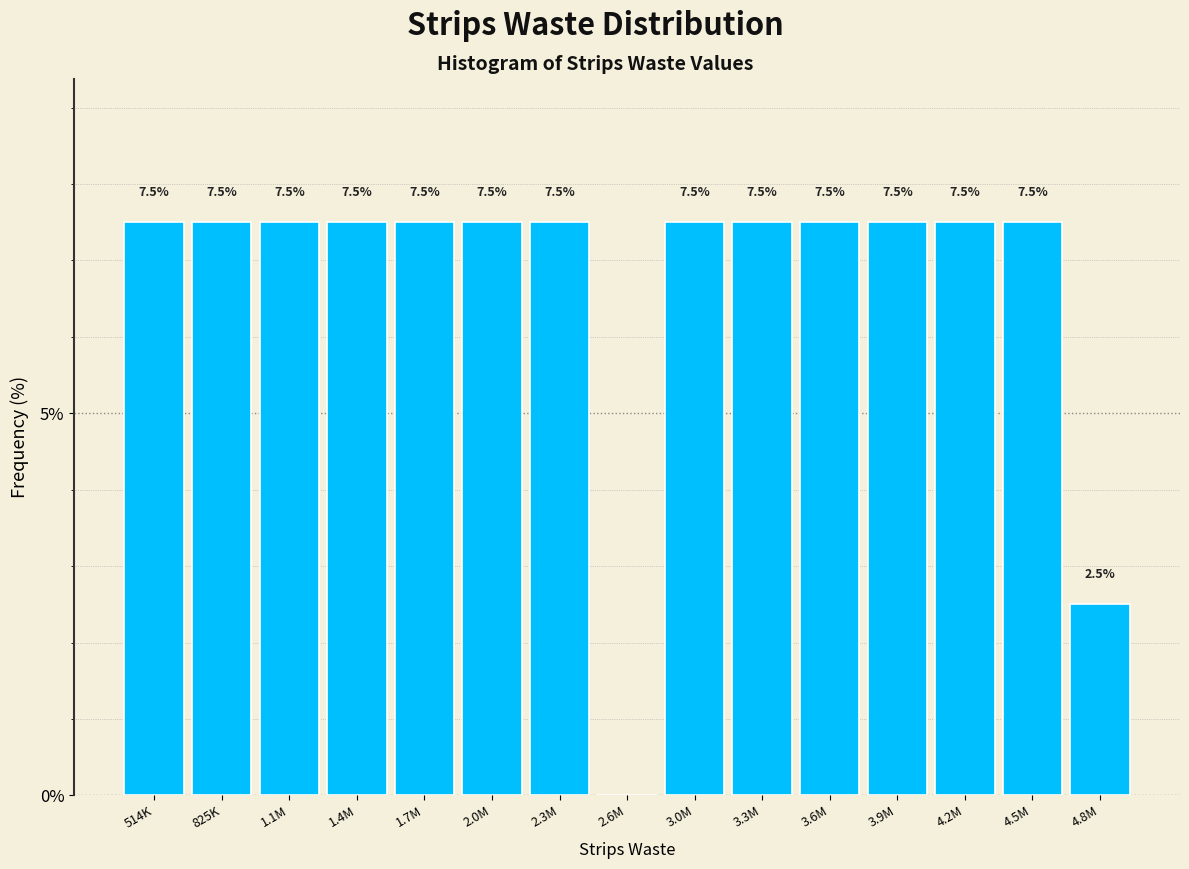

Reading left to right, extract all data points from this chart.

514K=7.5	825K=7.5	1.1M=7.5	1.4M=7.5	1.7M=7.5	2.0M=7.5	2.3M=7.5	2.6M=0.0	3.0M=7.5	3.3M=7.5	3.6M=7.5	3.9M=7.5	4.2M=7.5	4.5M=7.5	4.8M=2.5